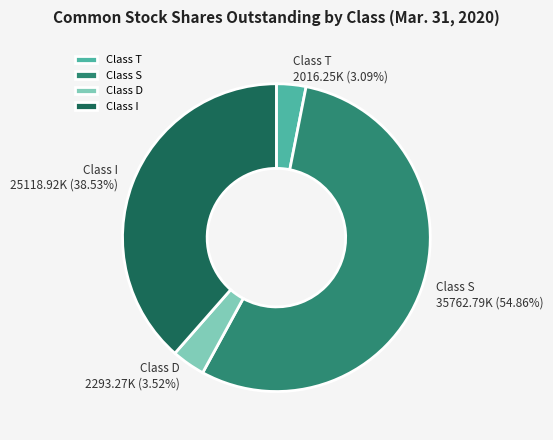

True or false: Class I accounts for 39% of the total.

True